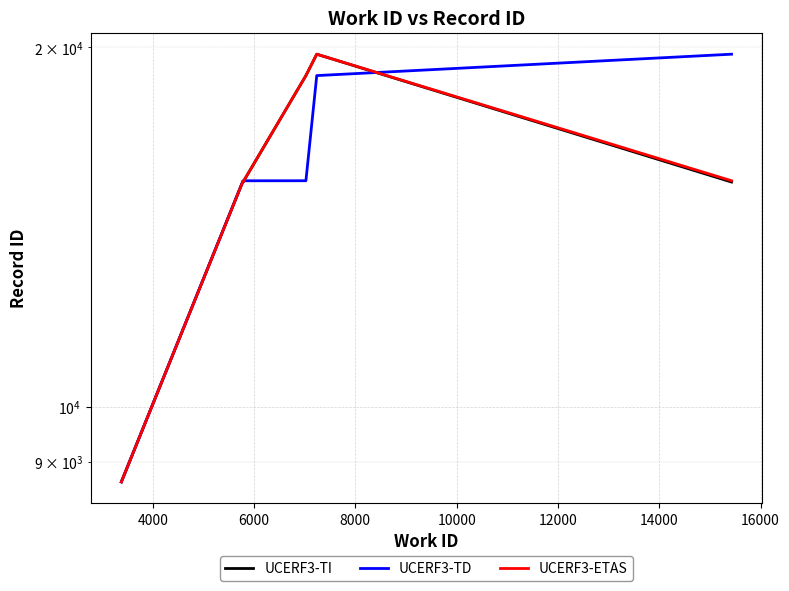

Reading left to right, transcribe all the data shown in this chart.

UCERF3-TI: 8658	15456	15428	15432	15438	15447	15465	18939	19736	15428
UCERF3-TD: 8658	15456	15428	15432	15438	15447	15465	15466	18939	19736
UCERF3-ETAS: 8658	15447	15428	15432	15438	15447	15465	18939	19736	15466